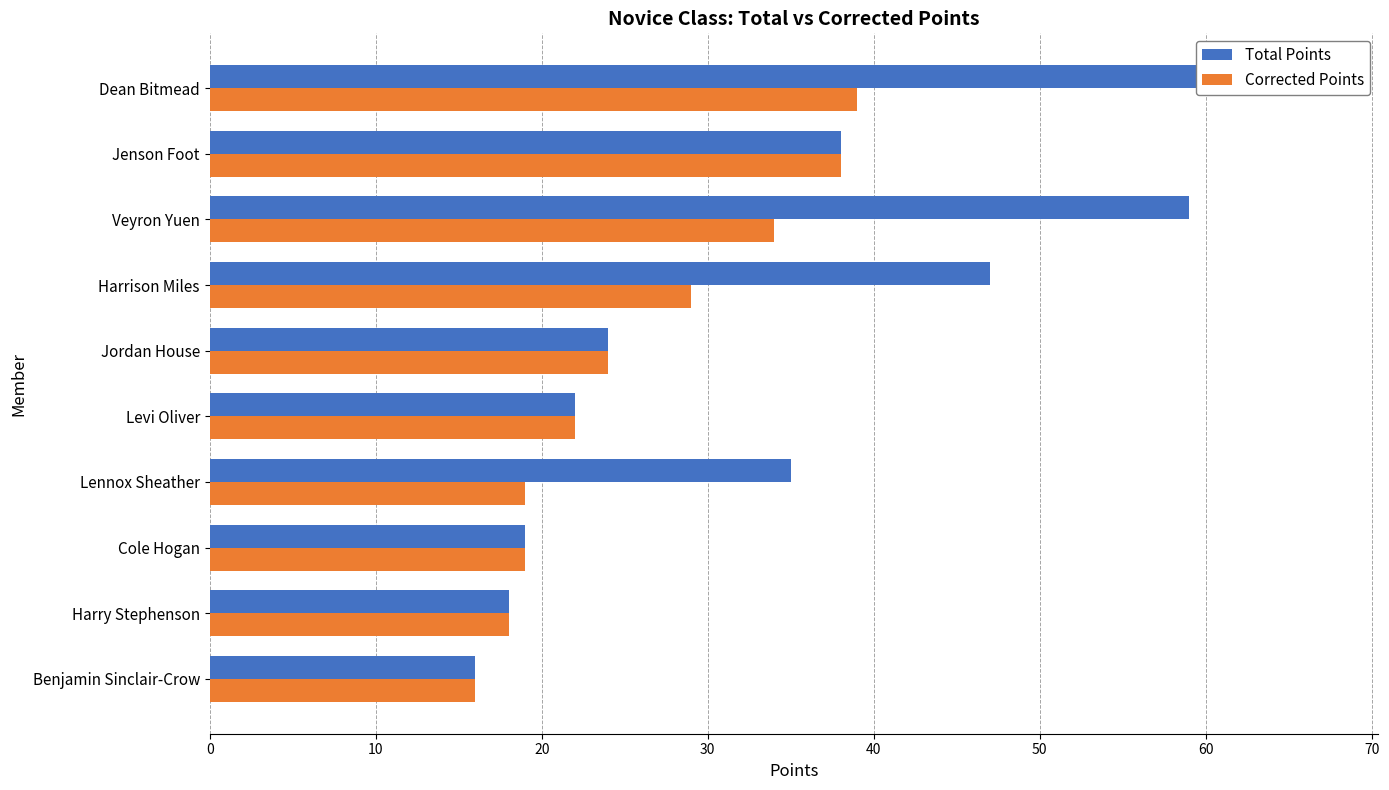

At how many categories does at least one series exceed 58?

2